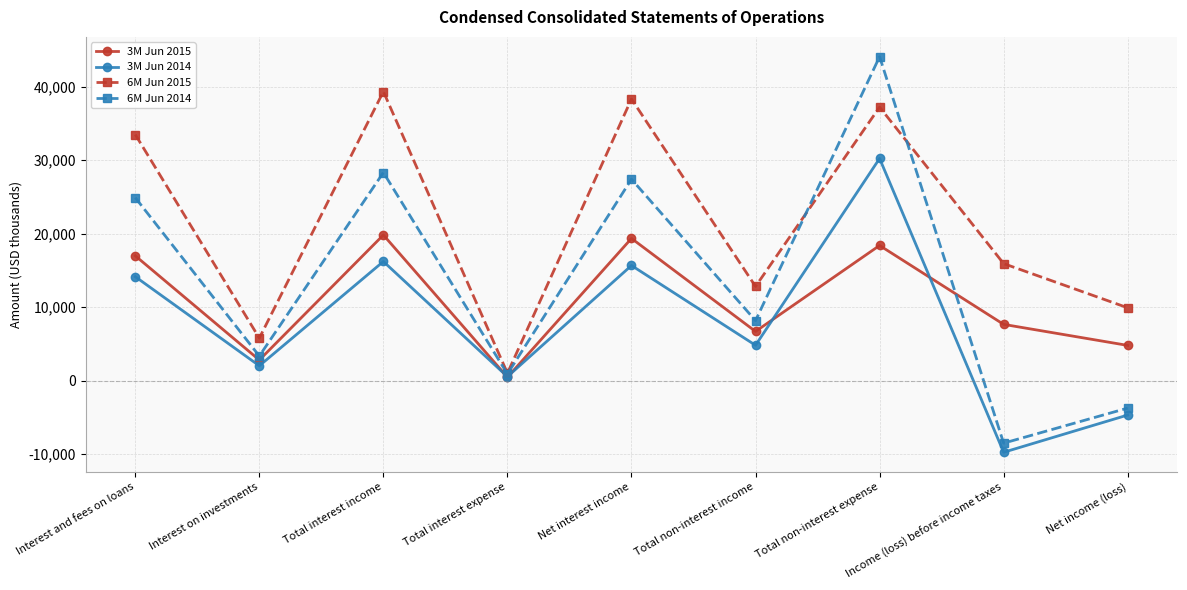

How many distinct data groups are displayed?

4